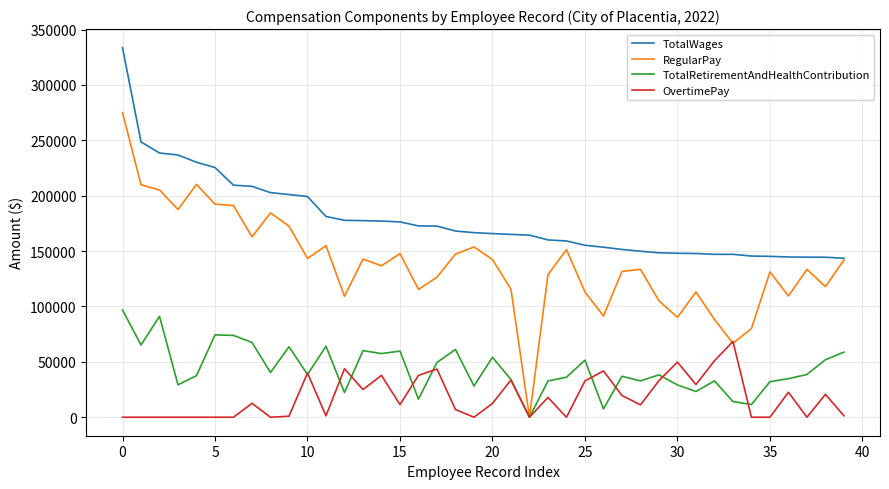

How many lines are shown in the chart?

4